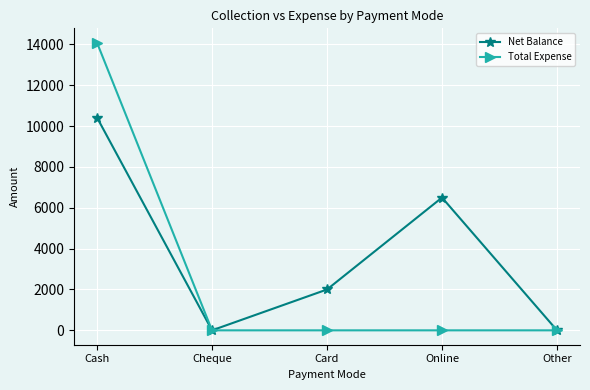

How many series are shown in this chart?

2